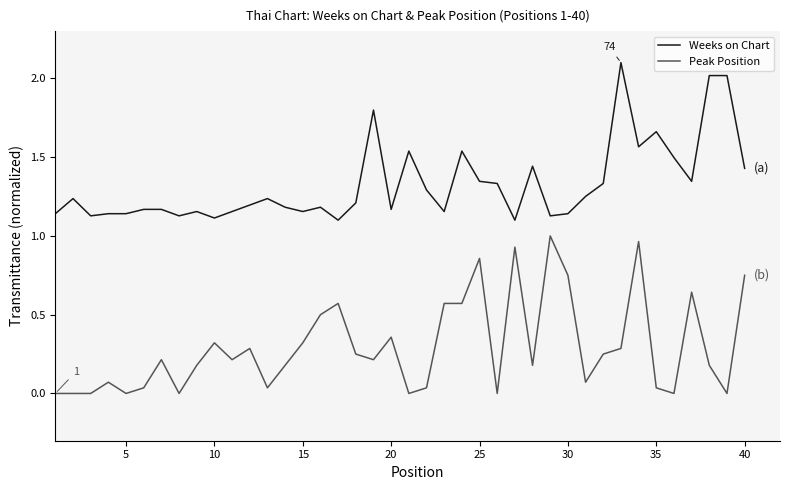

True or false: Weeks on Chart and Peak Position cross at least once.

False